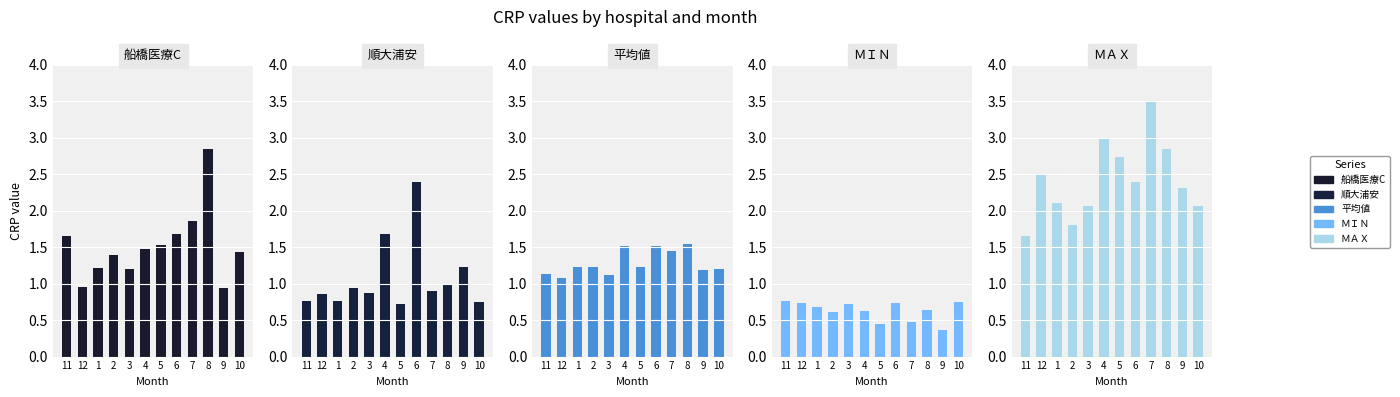

Which has a higher value, 7 or 1?

7